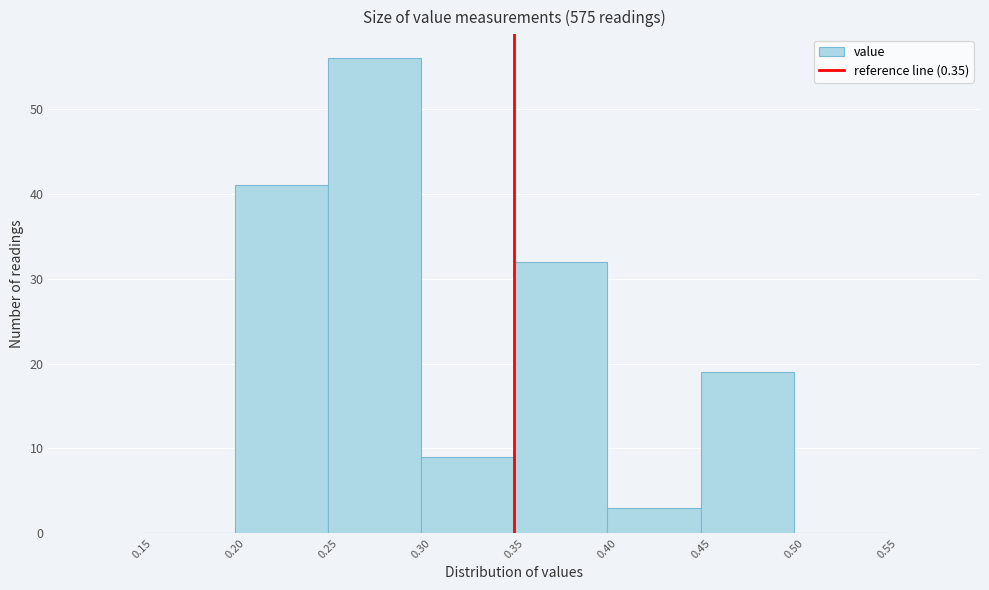

How tall is the bar that spans 0.40 to 0.45 on the x-axis? The values are not printed on the chart, so give them approximately, as read against the axis.

3